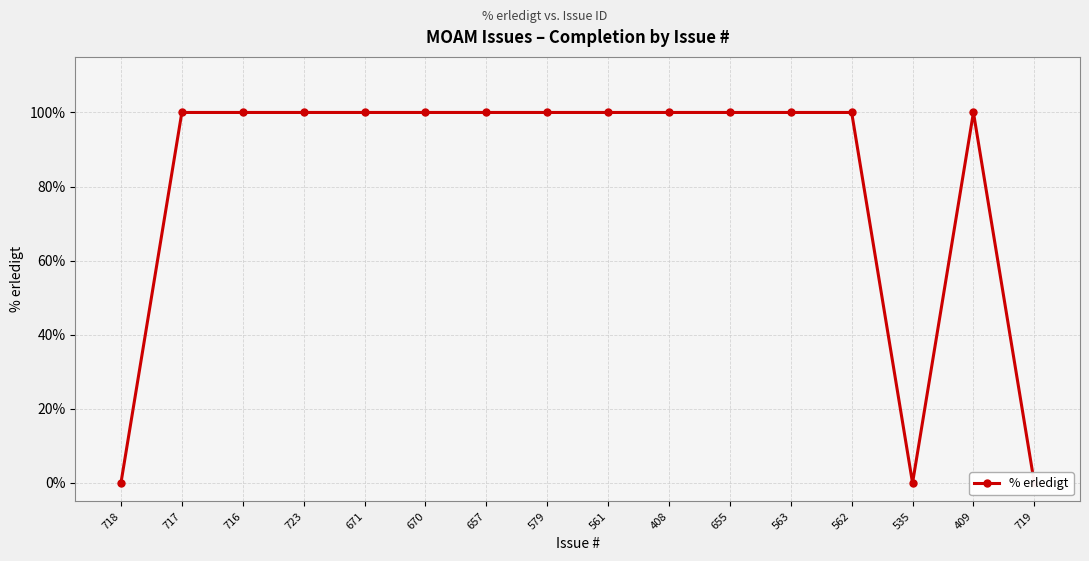

True or false: the data shows 100 at 579.

True